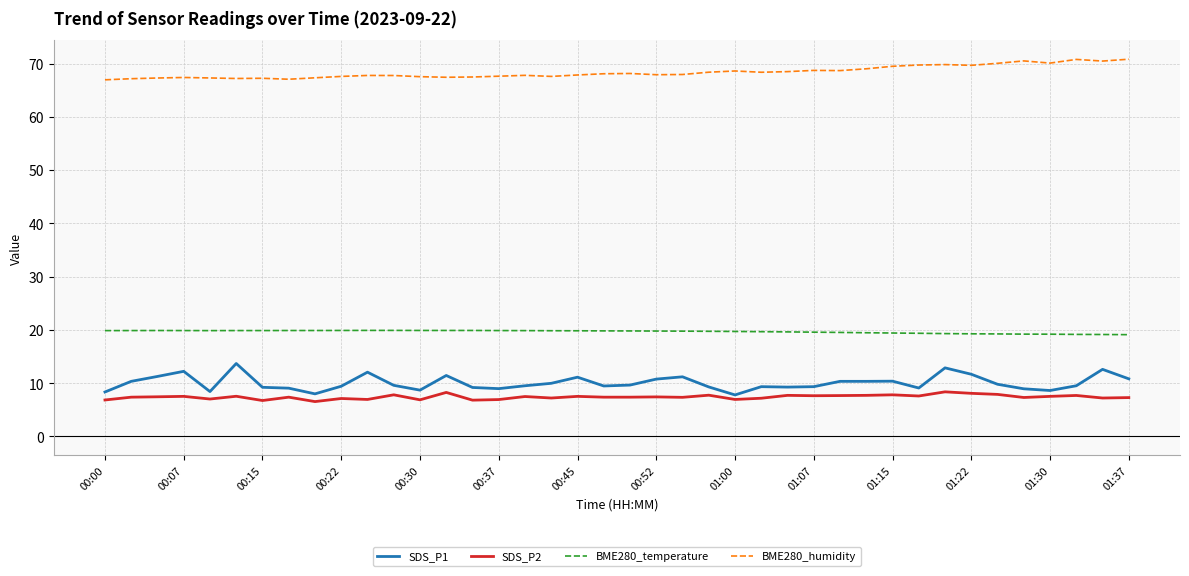

What is the difference between the maximum and minimum values in the SDS_P2 series?

1.8